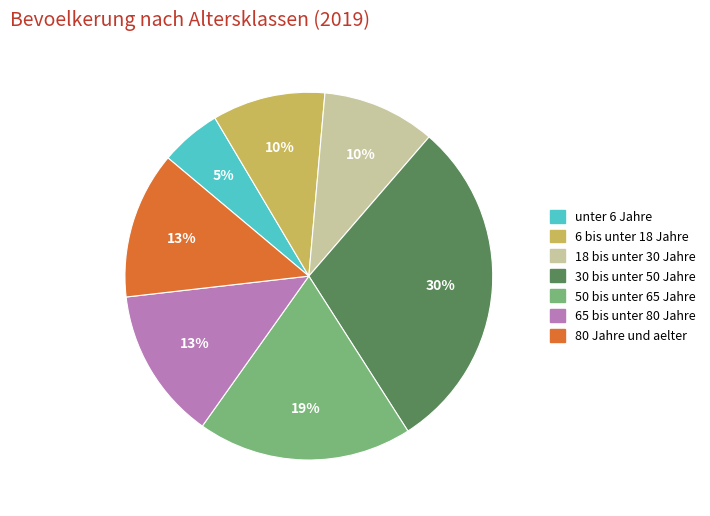

Combined, do unter 6 Jahre and 6 bis unter 18 Jahre account for over 50%?

No